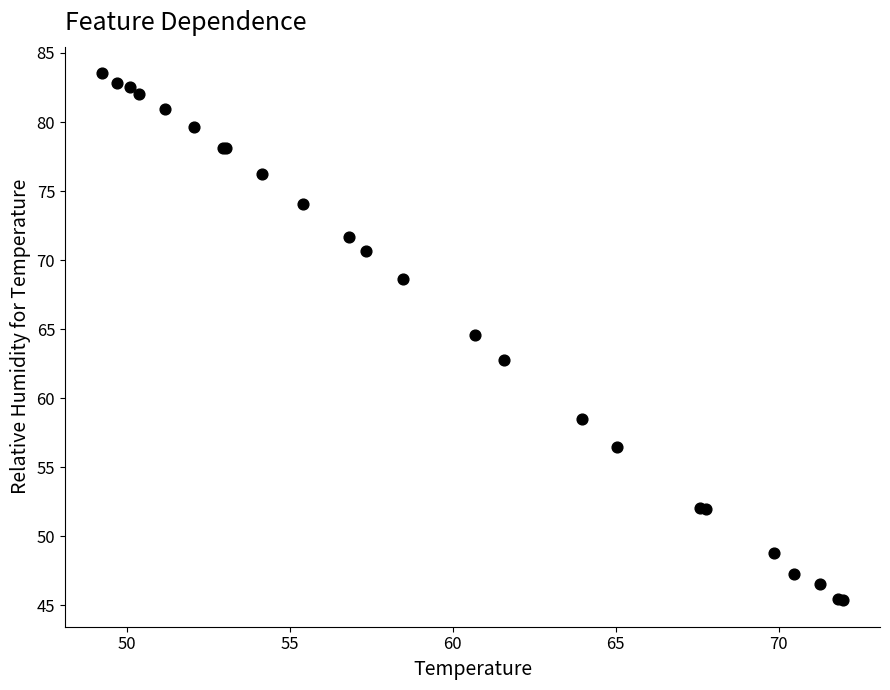

What Y value in the scatter plot is closest to 64?

64.6